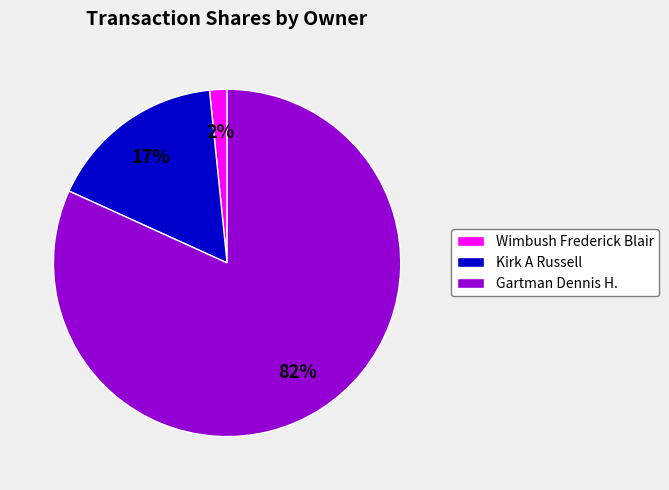

Combined, do Kirk A Russell and Wimbush Frederick Blair account for over 50%?

No